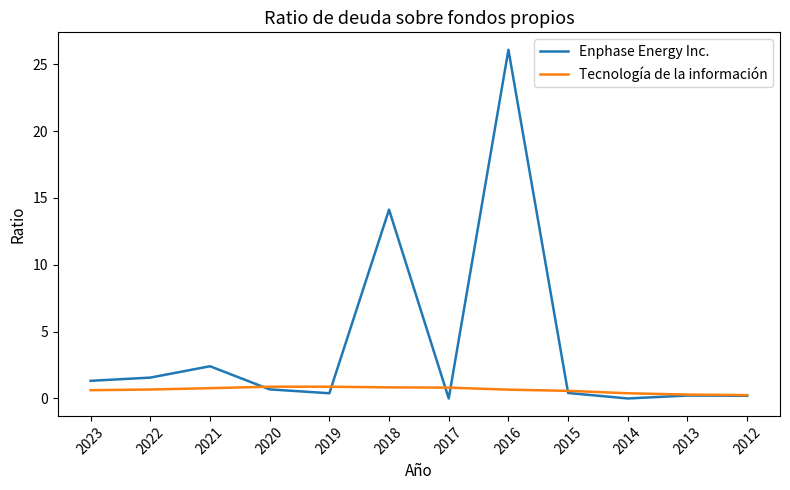

What are all the series names shown in the legend?

Enphase Energy Inc., Tecnología de la información